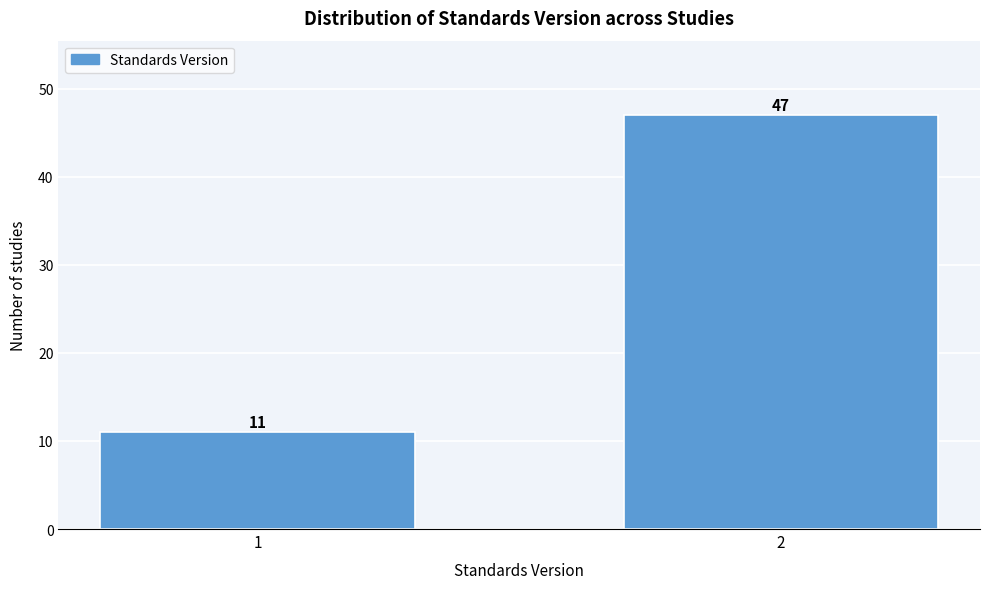

Reading right to left, transcribe all the data shown in this chart.

2=47	1=11